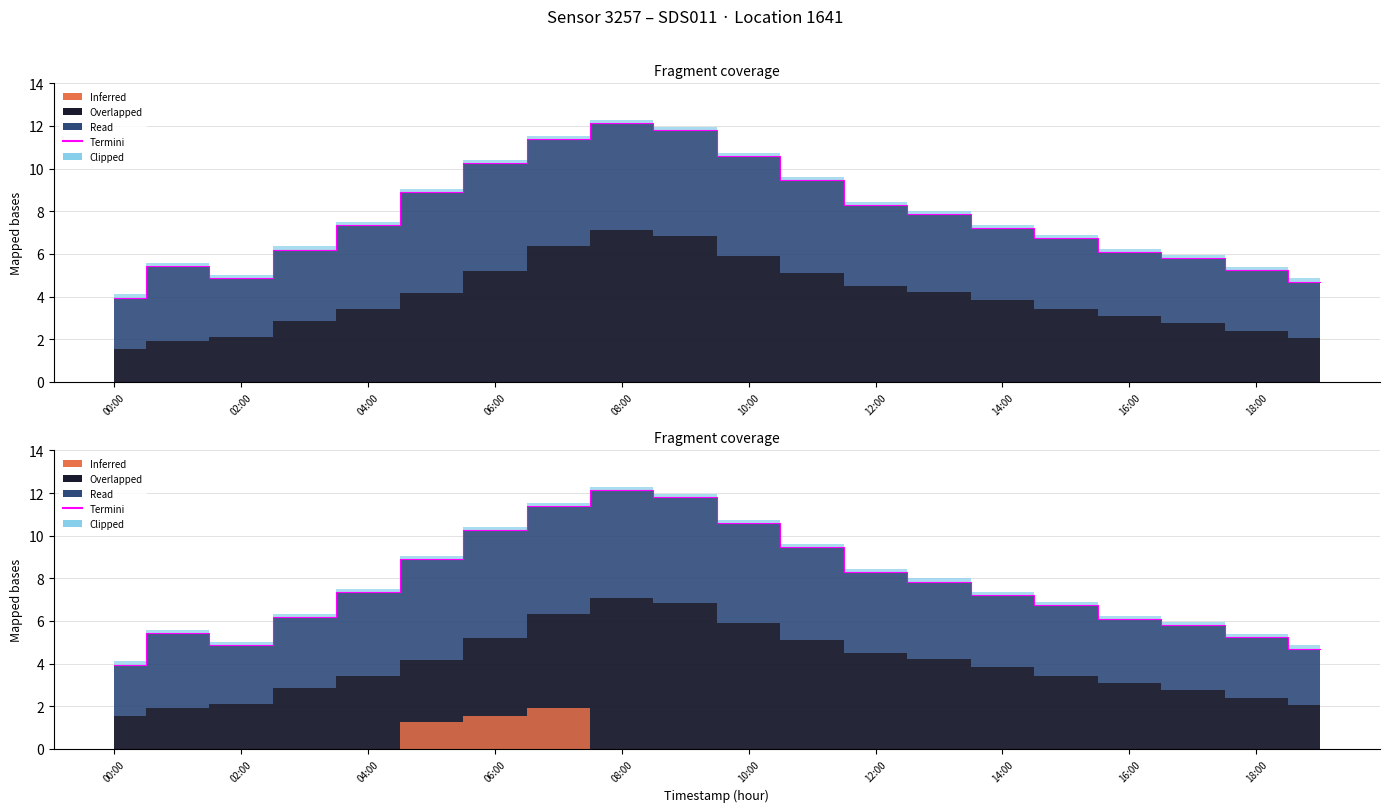

What is the value of the 19th point from the left?

5.2